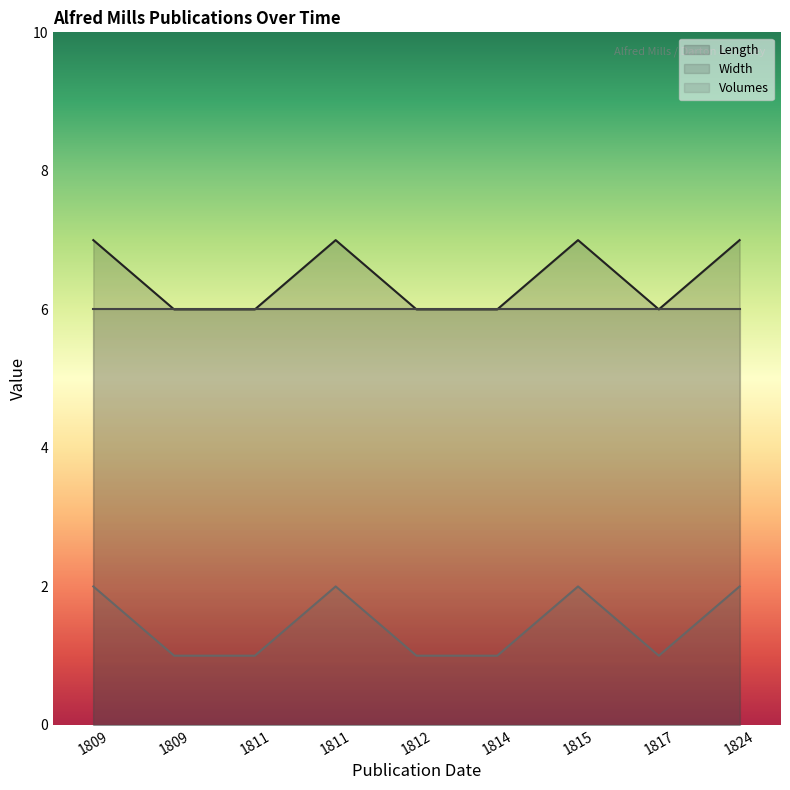

At which label is Volumes closest to 1?

1809